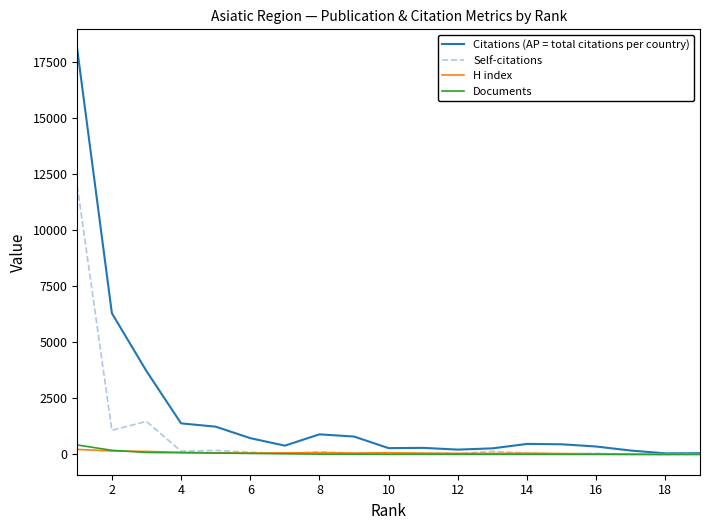

Rank the series by their maximum value, from highest to lowest.

Citations (AP = total citations per country), Self-citations, Documents, H index